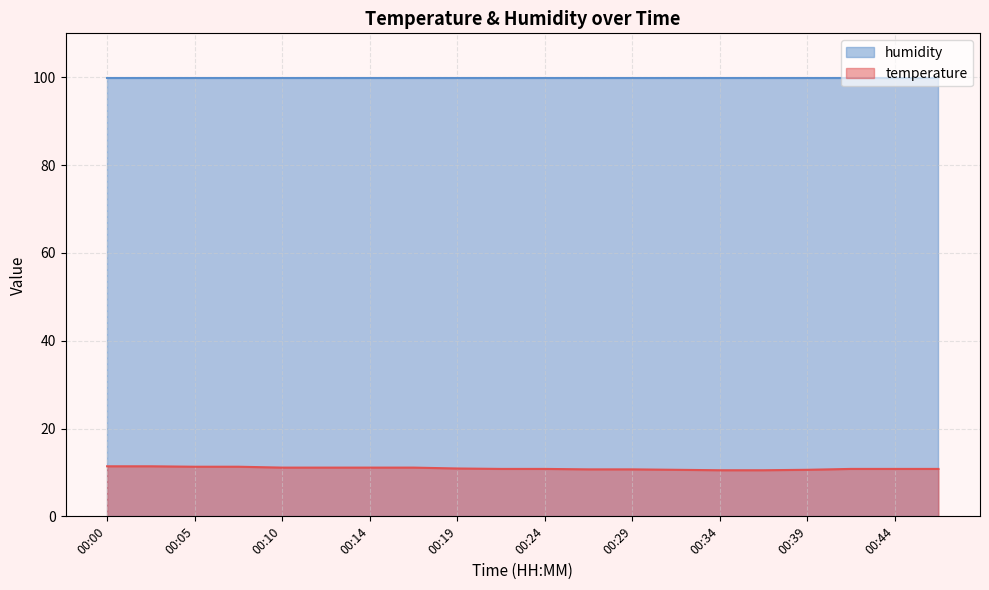

Is it true that temperature equals 2.9 at 00:29?

False